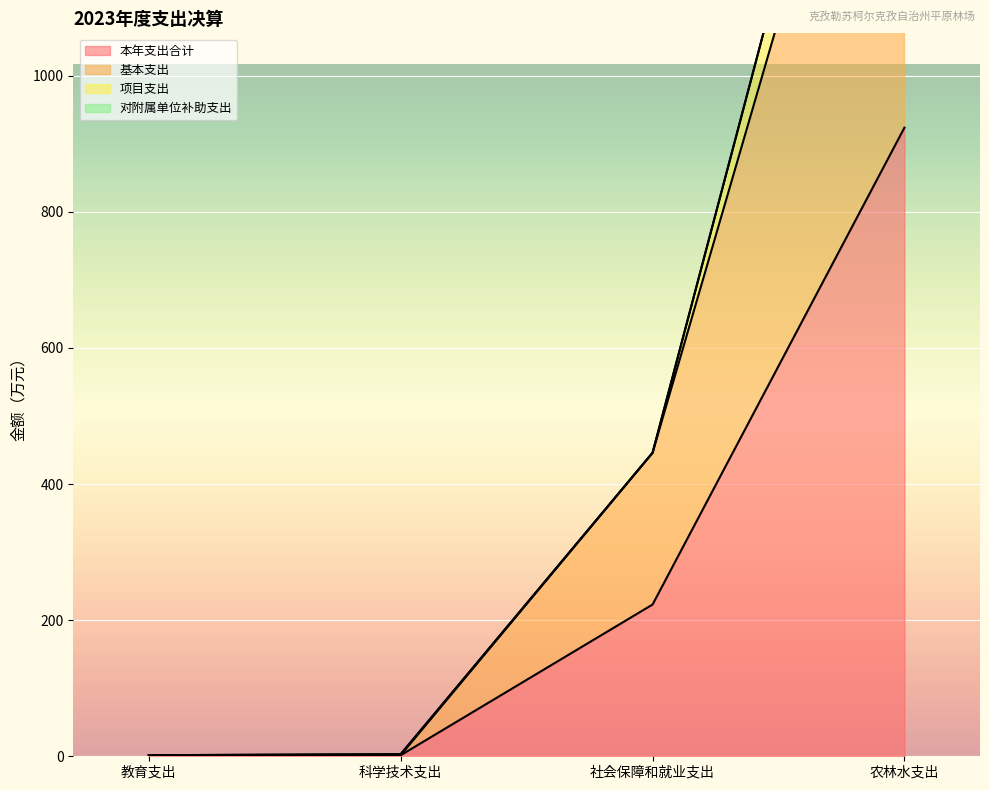

What is the total value across all series at 科学技术支出?

3.1